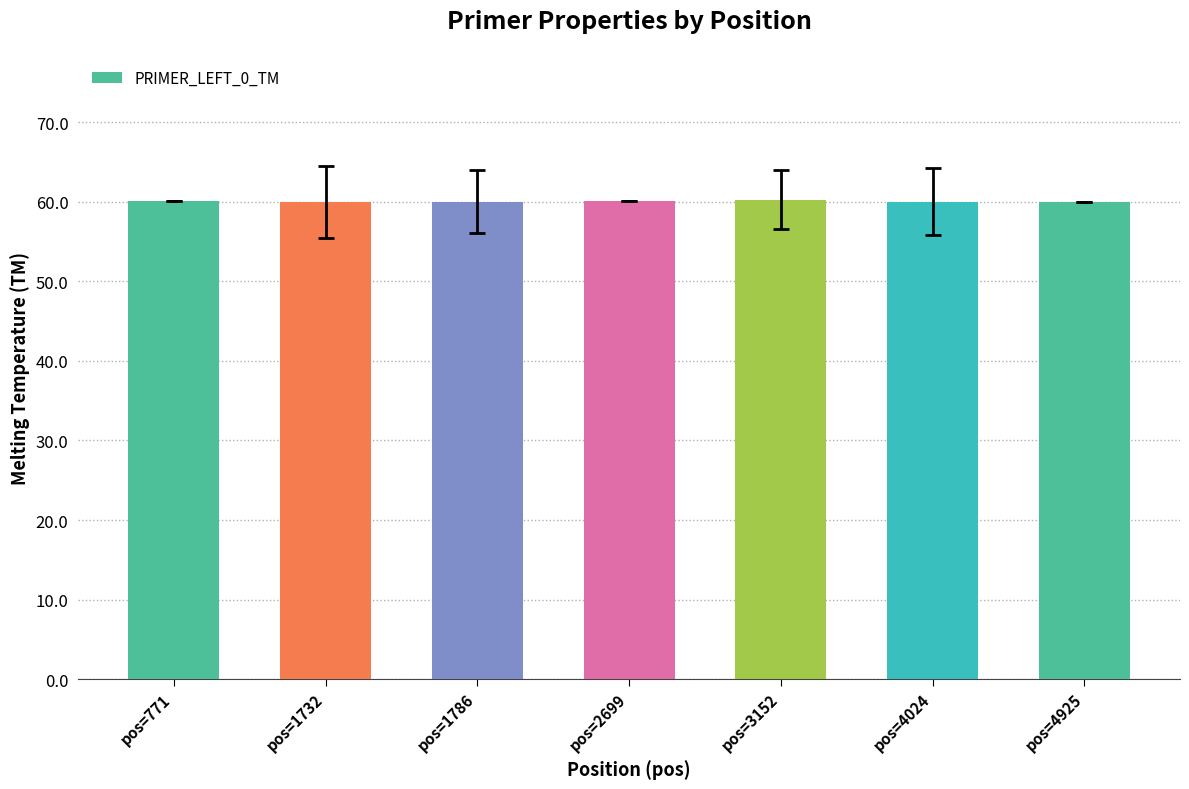

Are the bars horizontal?

No